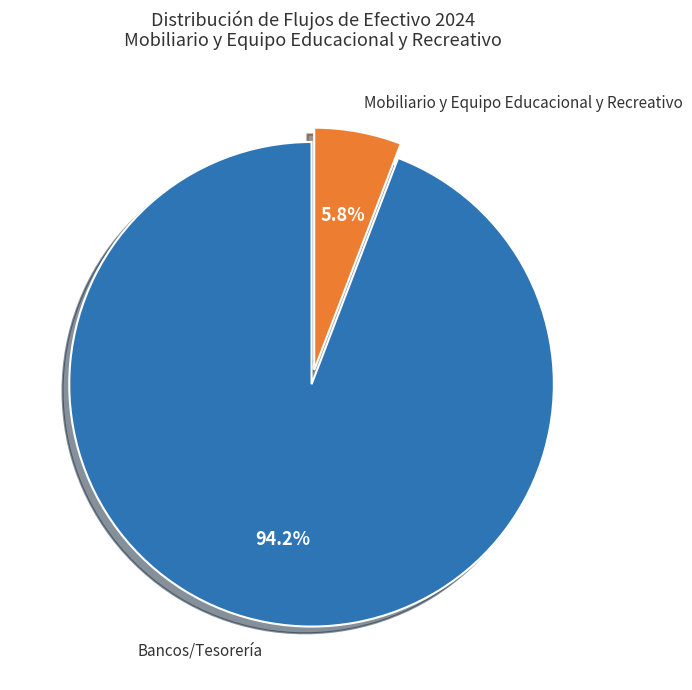

Does any single category account for the majority?

Yes